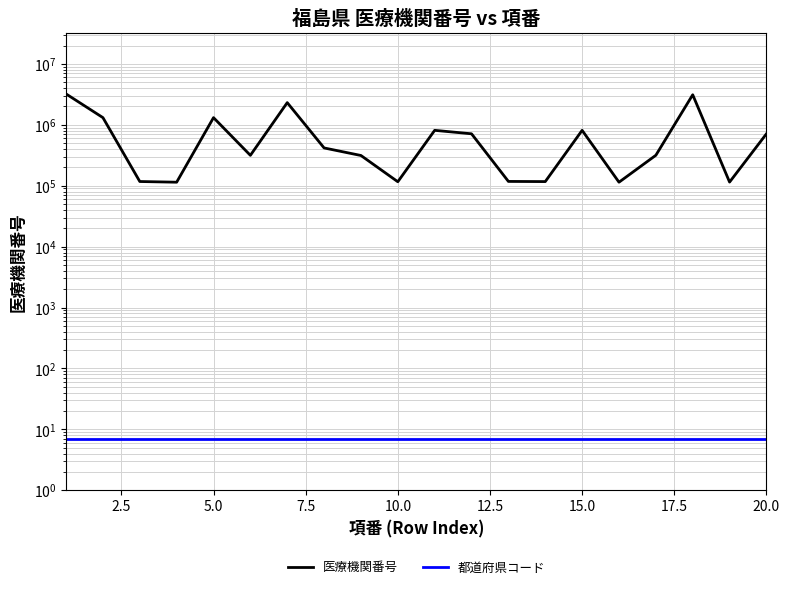

Which has a higher value, 15.0 or 10.0?

15.0